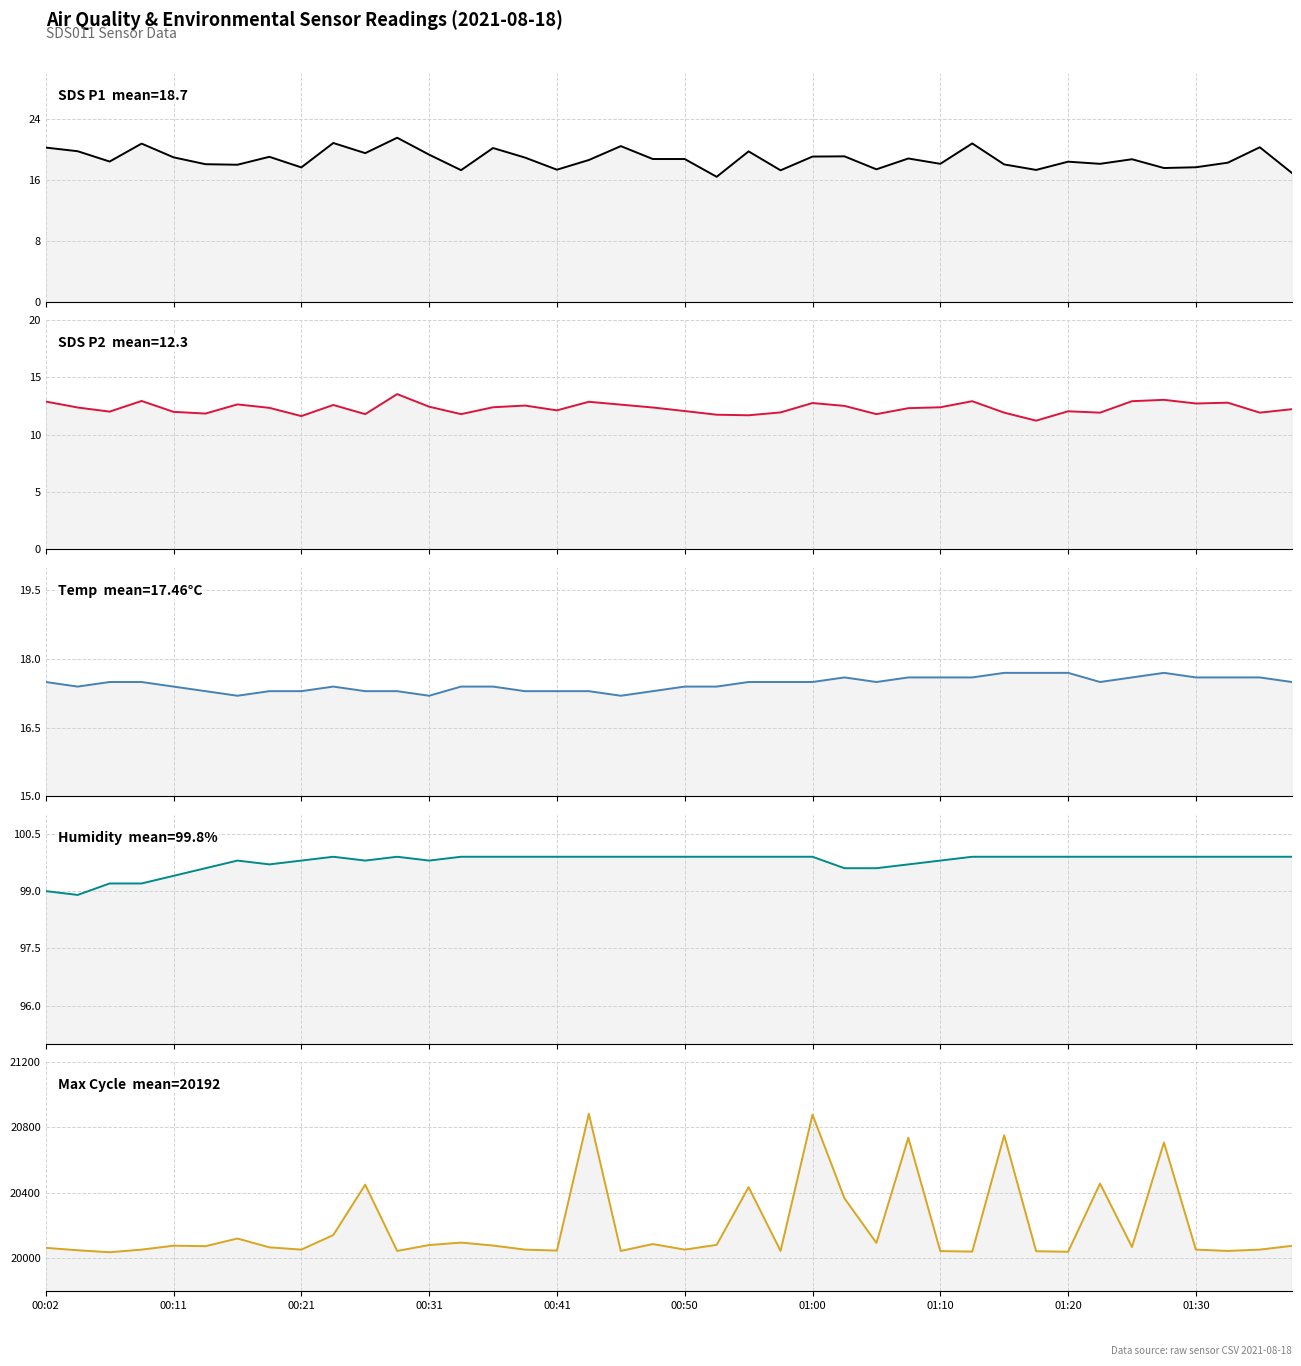

What is the greatest value displayed?

20884.0